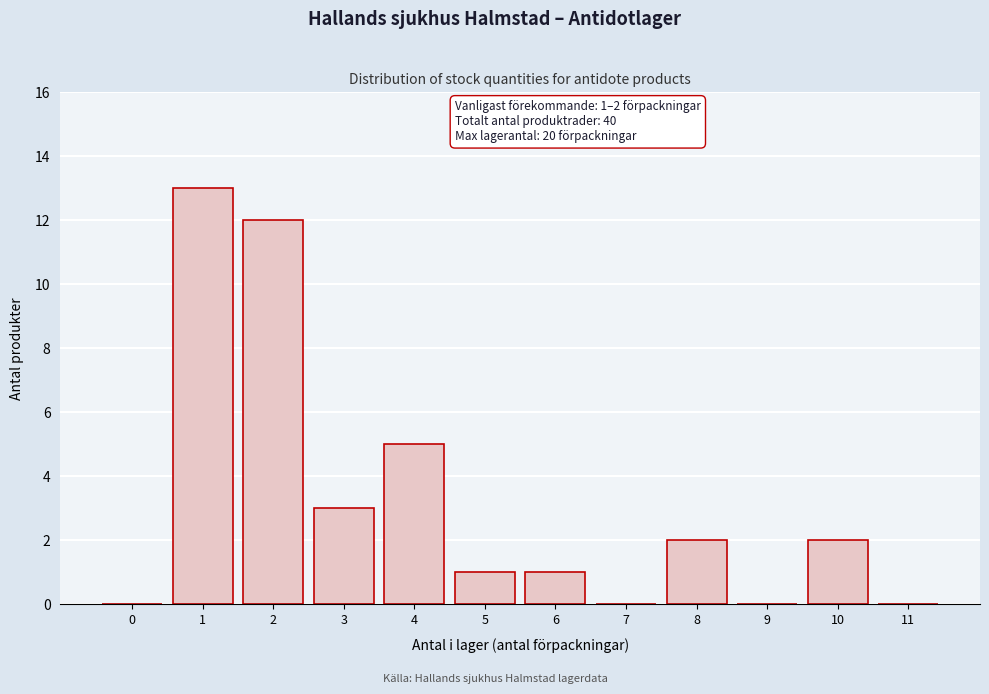

Reading left to right, transcribe all the data shown in this chart.

0=0	1=13	2=12	3=3	4=5	5=1	6=1	7=0	8=2	9=0	10=2	11=0